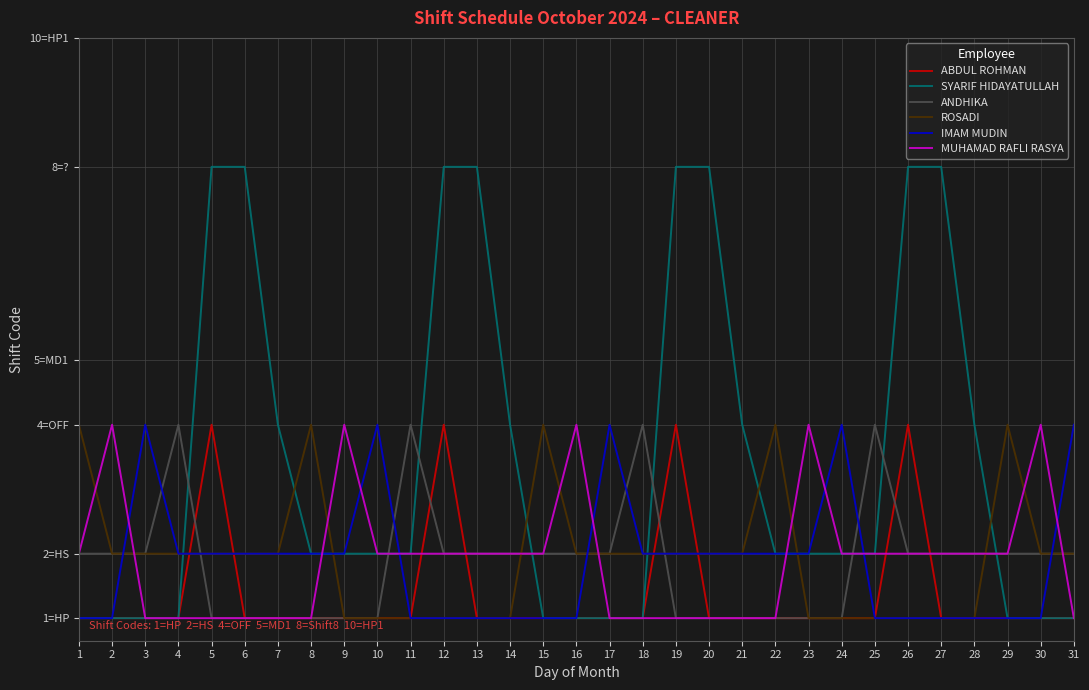

The value of MUHAMAD RAFLI RASYA at 3 is 2. True or false?

False